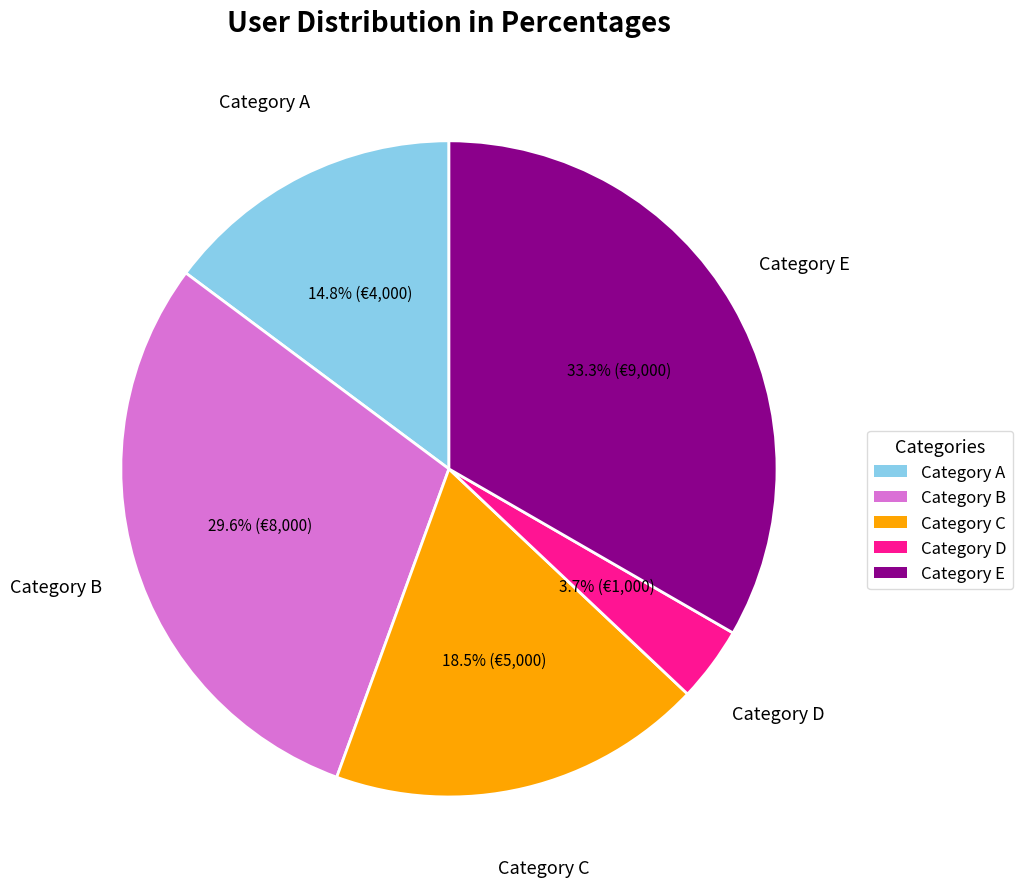

Is there a majority slice in this chart?

No